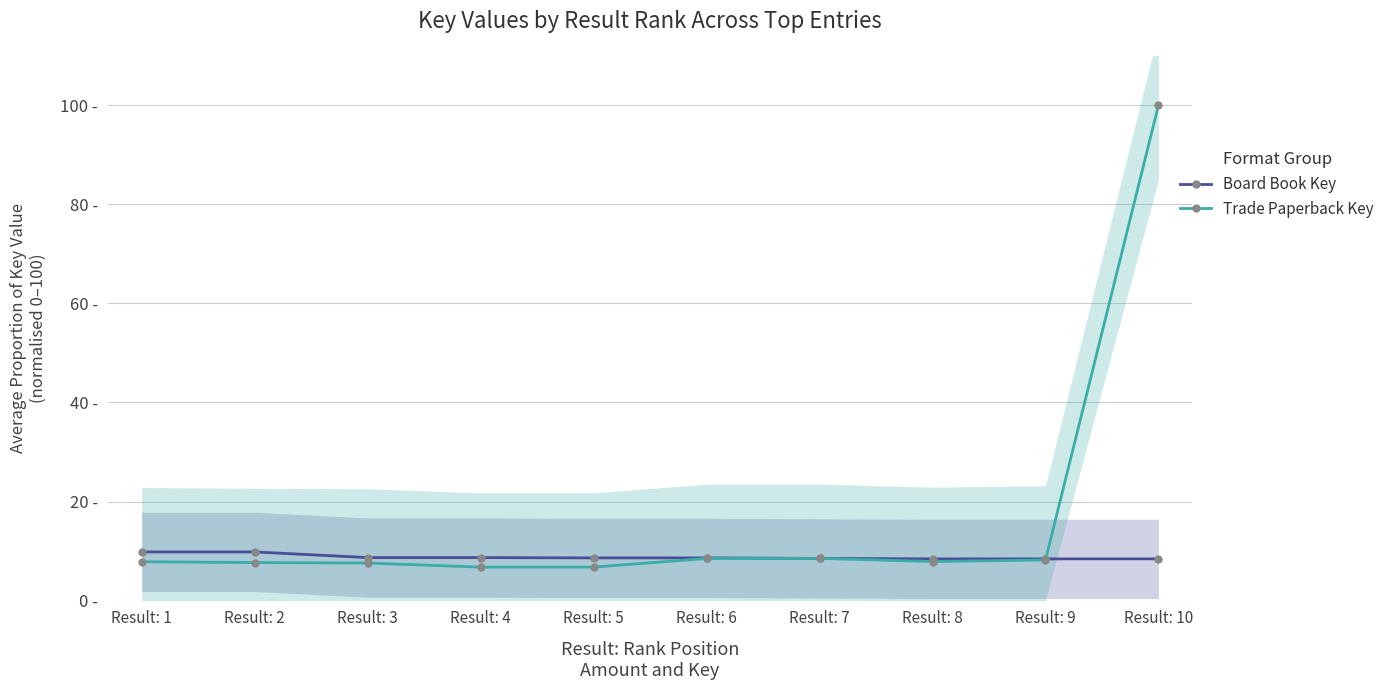

Which series changed the most between Result: 3 and Result: 6?

Trade Paperback Key